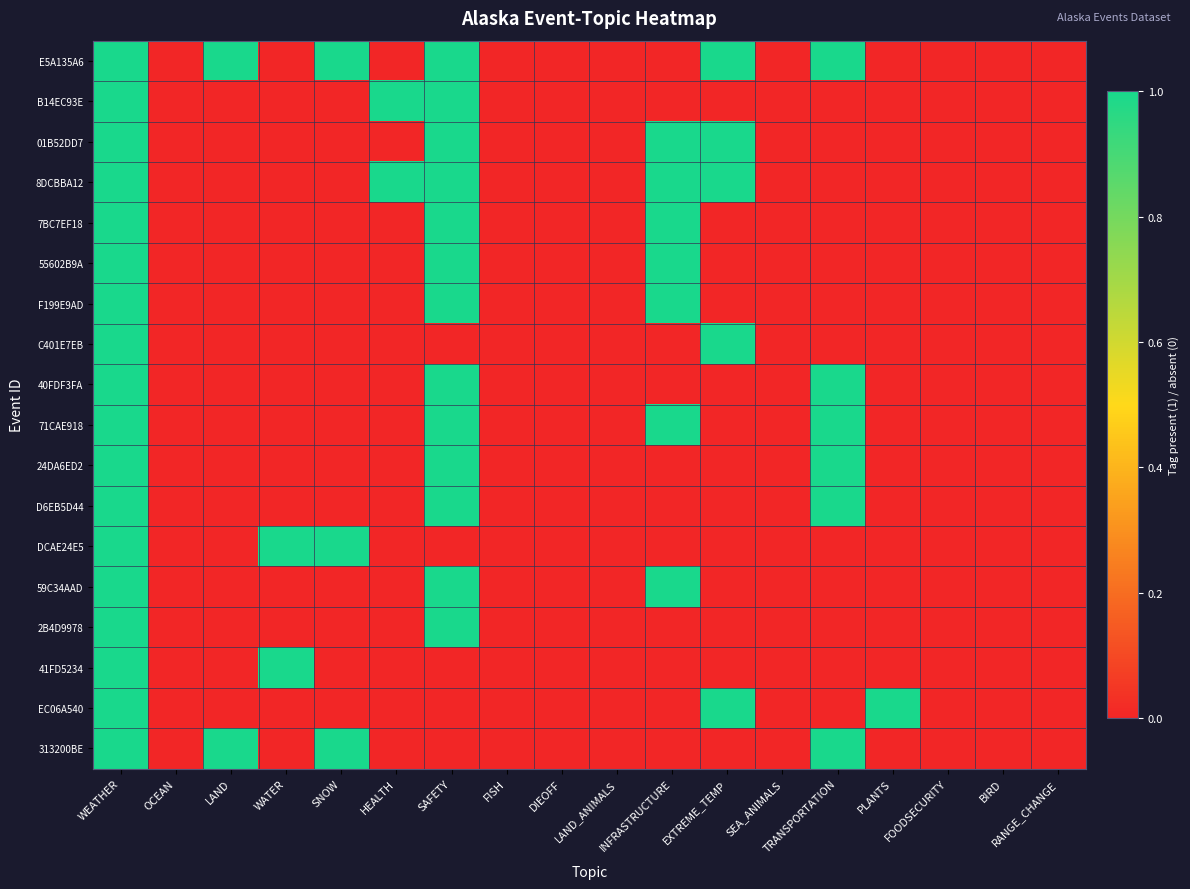

Which label corresponds to the largest value in the chart?

WEATHER